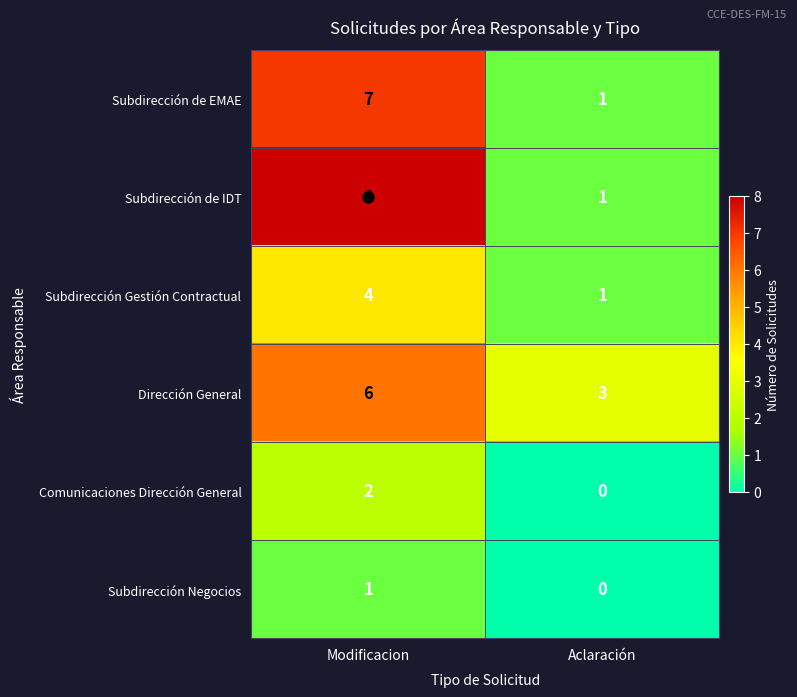

The value of Subdirección Gestión Contractual at Modificacion is 4. True or false?

True